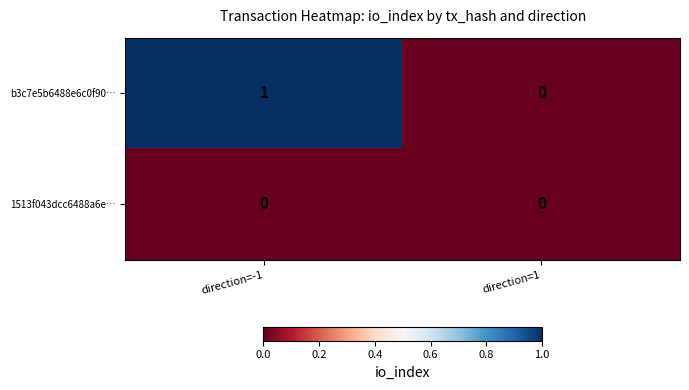

Reading left to right, what are all the values shown in this chart?

b3c7e5b6488e6c0f90…: 1	0
1513f043dcc6488a6e…: 0	0